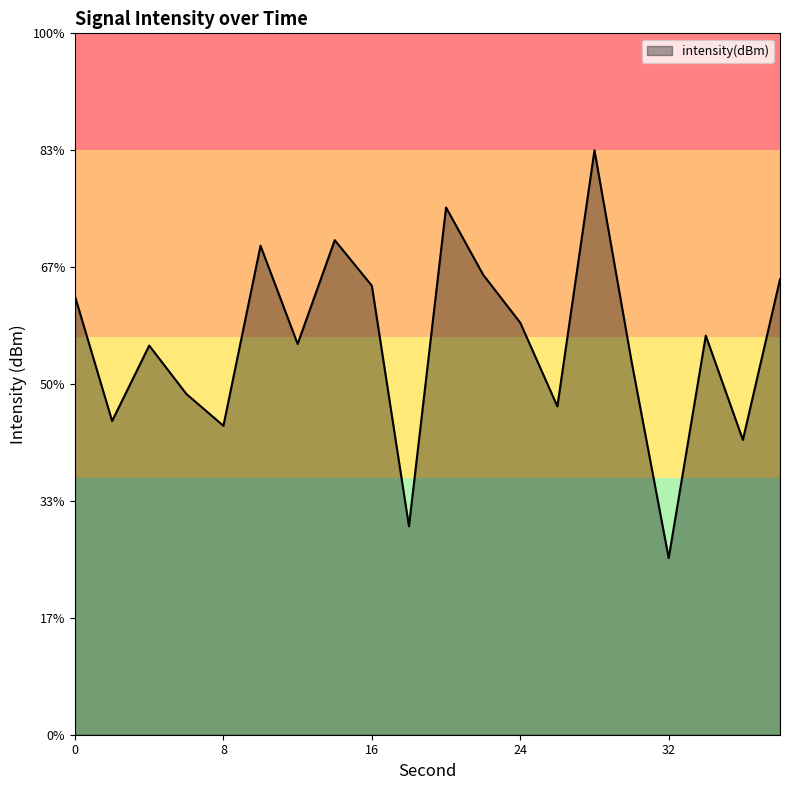

Is it true that the value at 16 is -86.6?

False